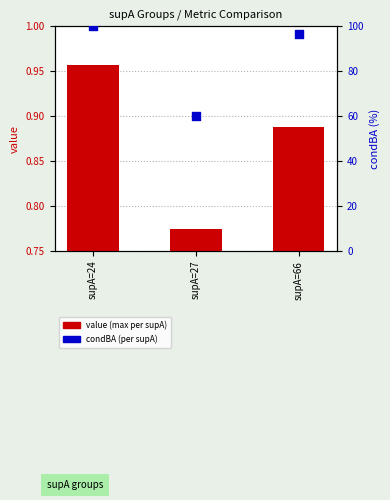

Which series contains the highest Y value?

condBA (percentile rank)